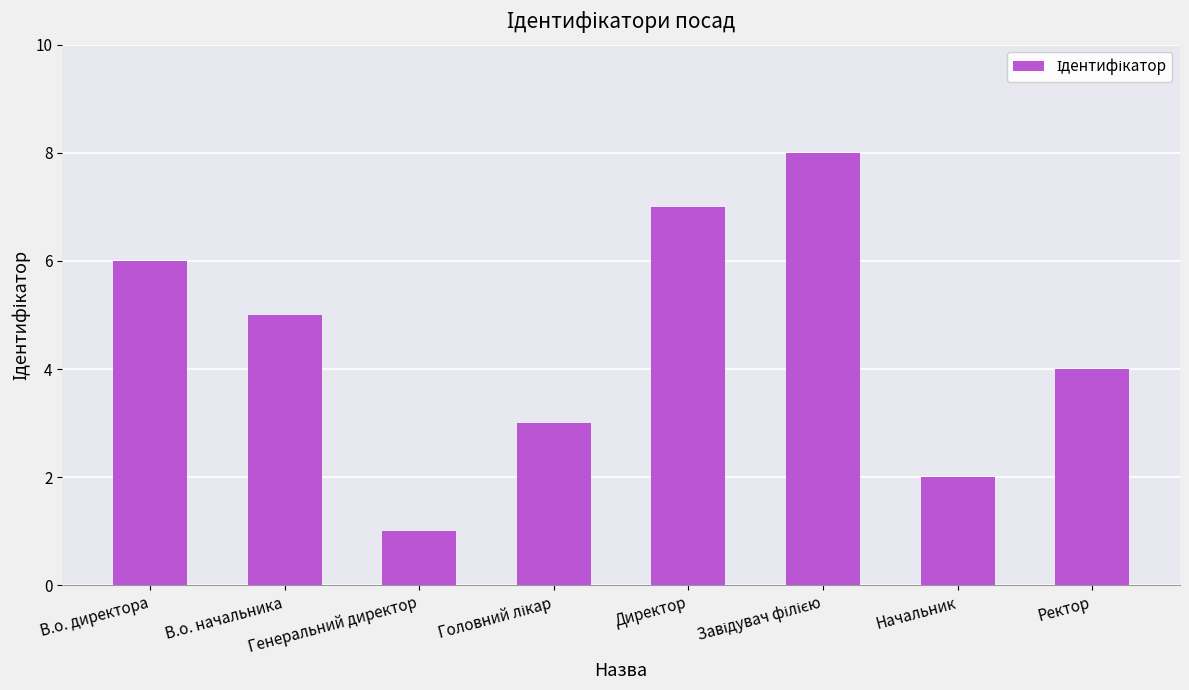

Which category has the lowest value across all series?

Генеральний директор